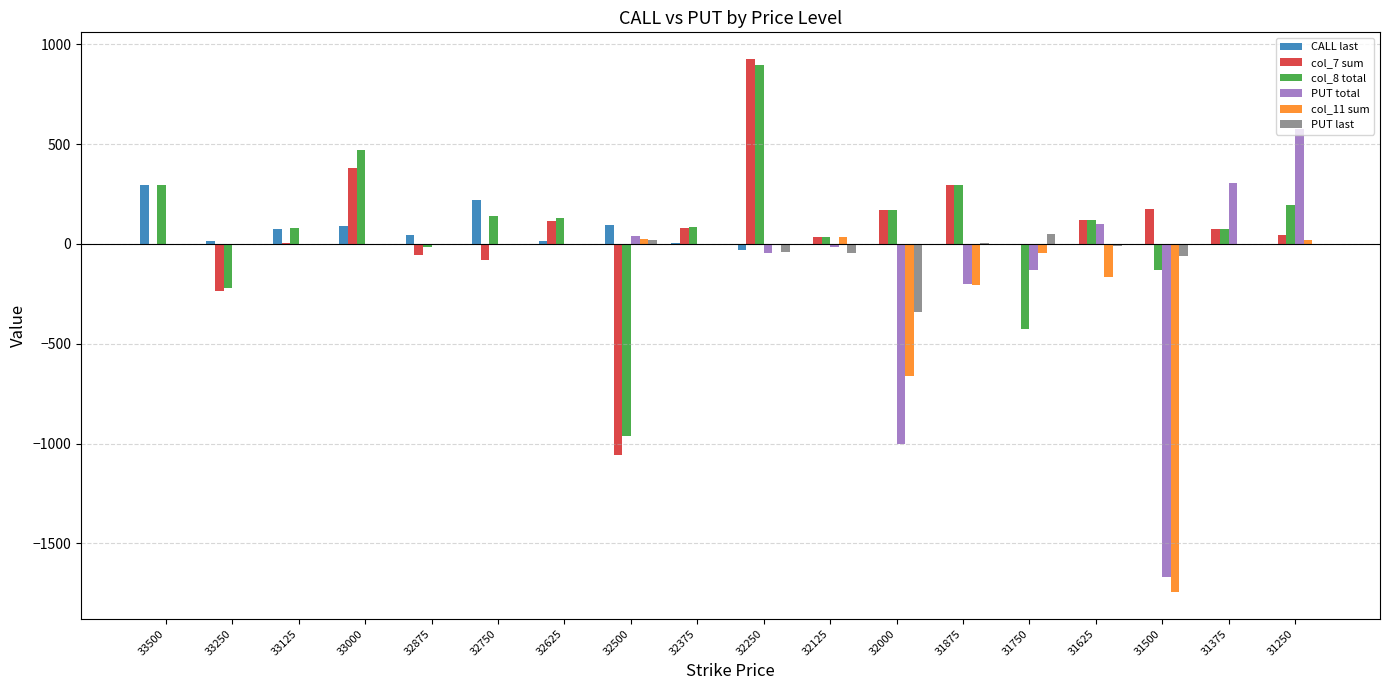

The PUT total series shows -1046 at 33500. True or false?

False